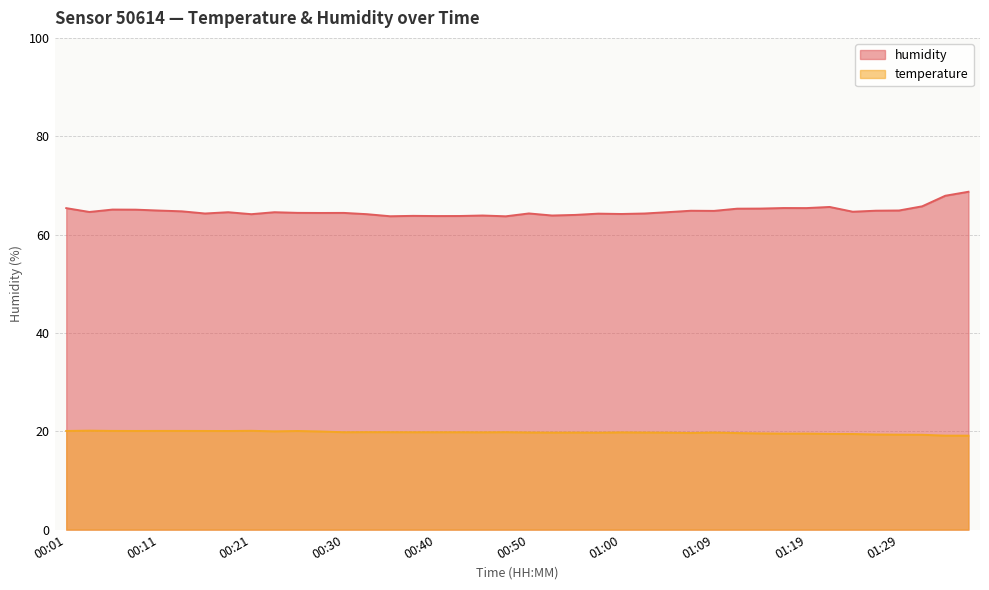

How many interior local valleys does the temperature series have?

9